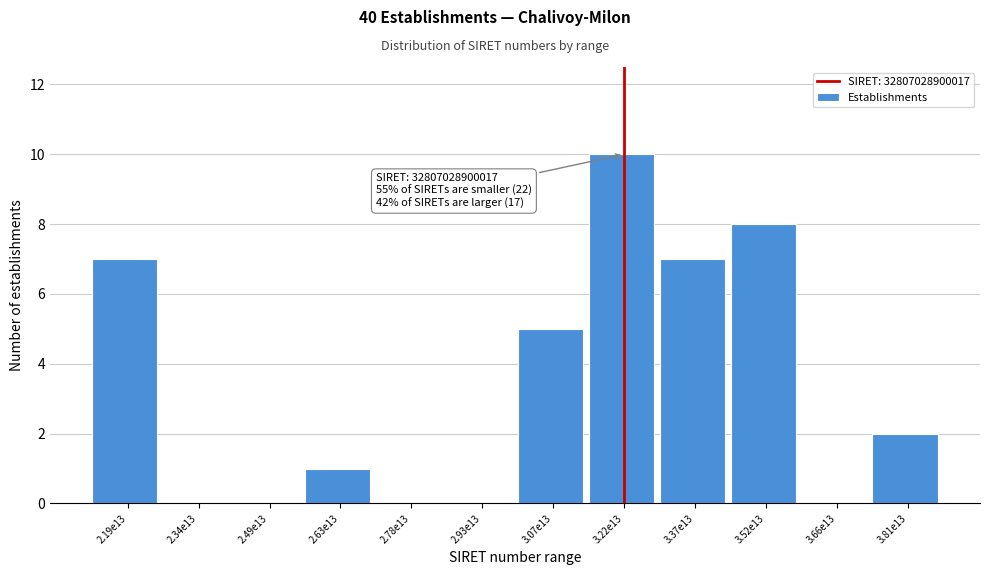

Reading left to right, list all the values displayed in this chart.

2.19e13=7	2.34e13=0	2.49e13=0	2.63e13=1	2.78e13=0	2.93e13=0	3.07e13=5	3.22e13=10	3.37e13=7	3.52e13=8	3.66e13=0	3.81e13=2